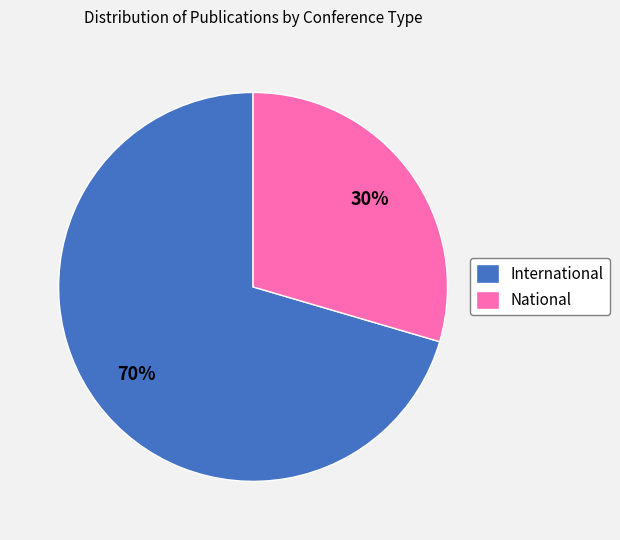

True or false: National accounts for 30% of the total.

True